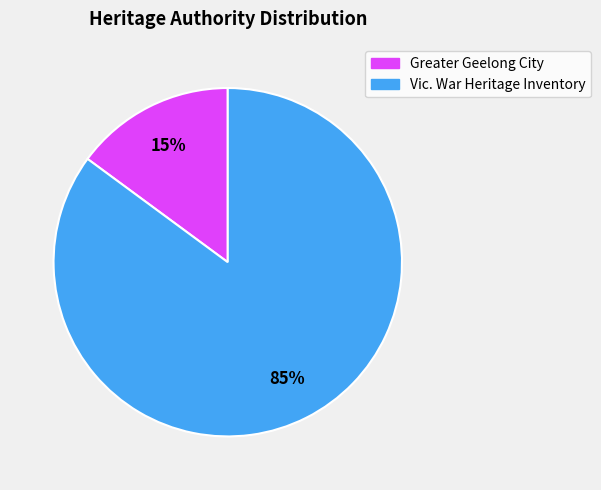

Between Greater Geelong City and Vic. War Heritage Inventory, which is larger?

Vic. War Heritage Inventory